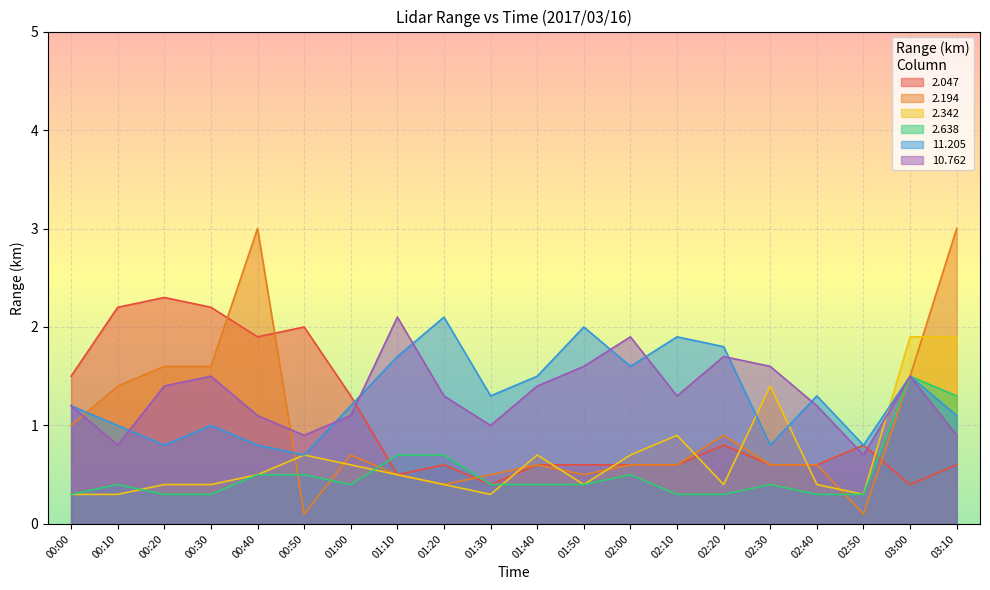

What is the average value of the 2.638 series?

0.5